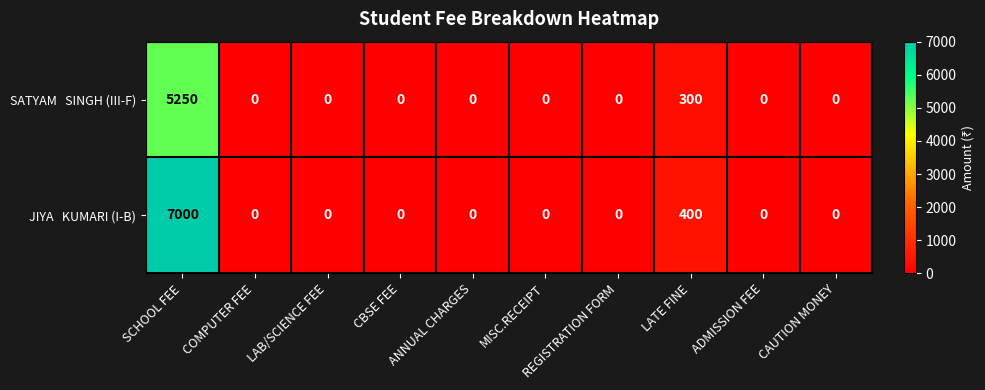

At which category is the sum across all series the highest?

SCHOOL FEE